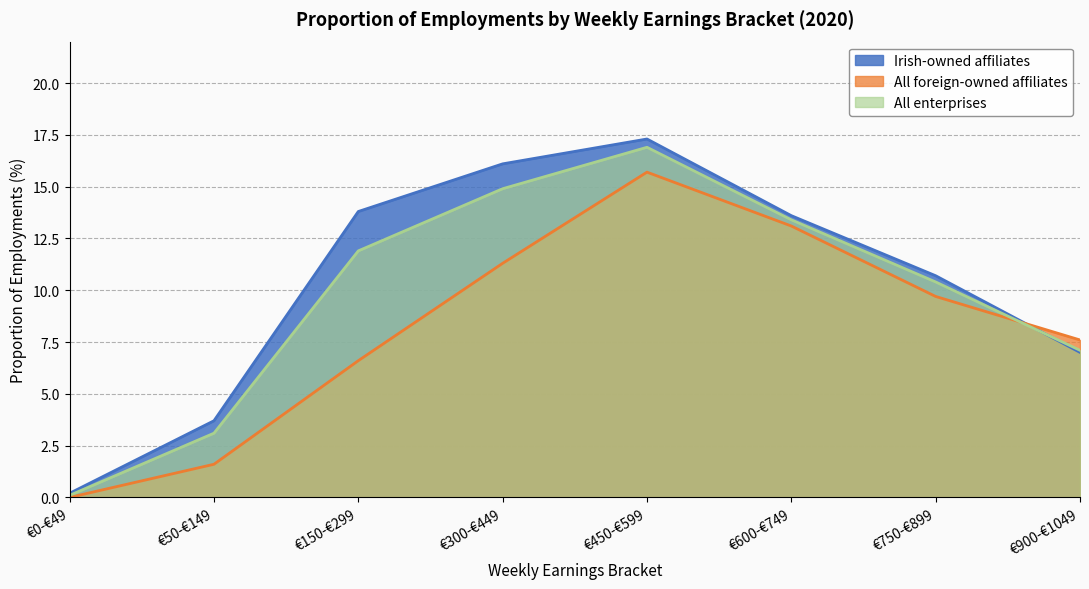

The Irish-owned affiliates series shows 24.3 at €150-€299. True or false?

False